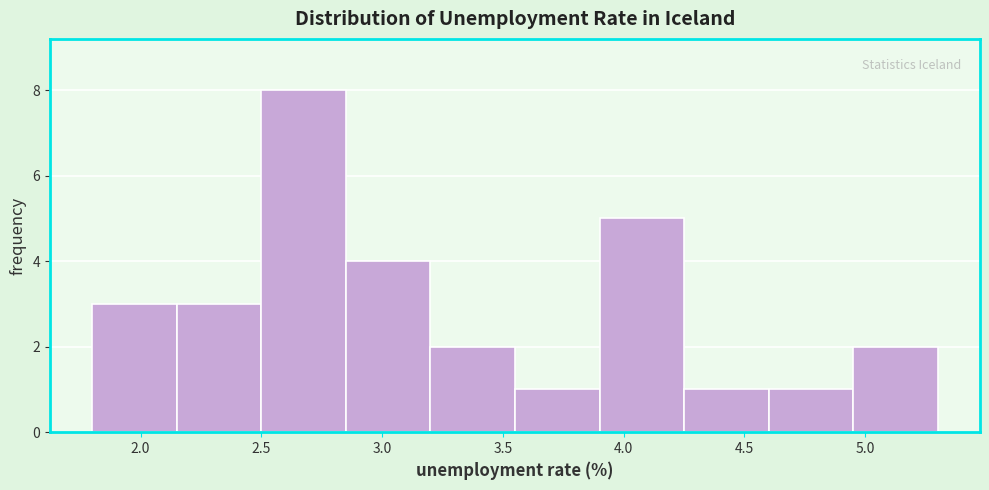

Reading left to right, transcribe this chart: for each bar, give the range it covers on the x-axis and its height. The values are not printed on the chart, so give them approximately, as read against the axis.

1.80 to 2.15: 3
2.15 to 2.50: 3
2.50 to 2.85: 8
2.85 to 3.20: 4
3.20 to 3.55: 2
3.55 to 3.90: 1
3.90 to 4.25: 5
4.25 to 4.60: 1
4.60 to 4.95: 1
4.95 to 5.30: 2